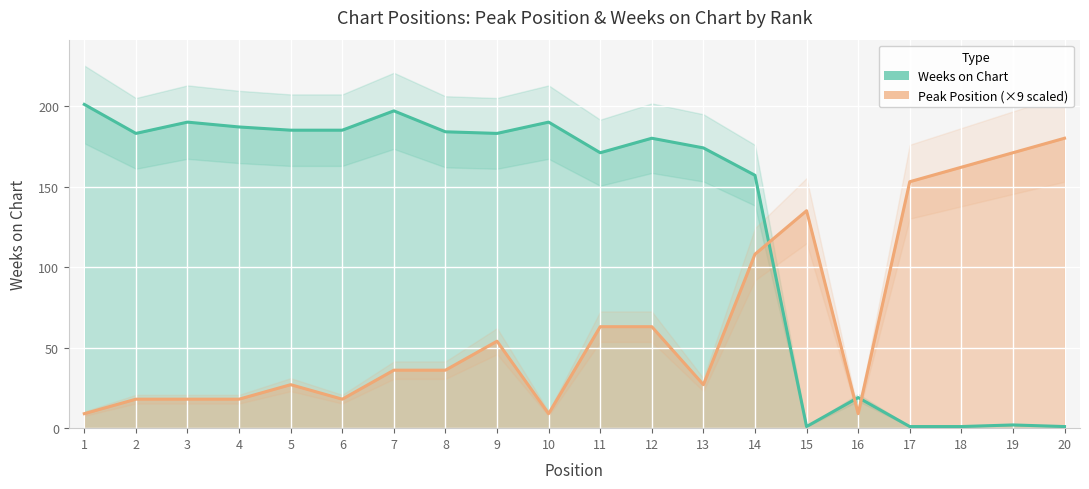

What is the sum of all Weeks on Chart values?

2592